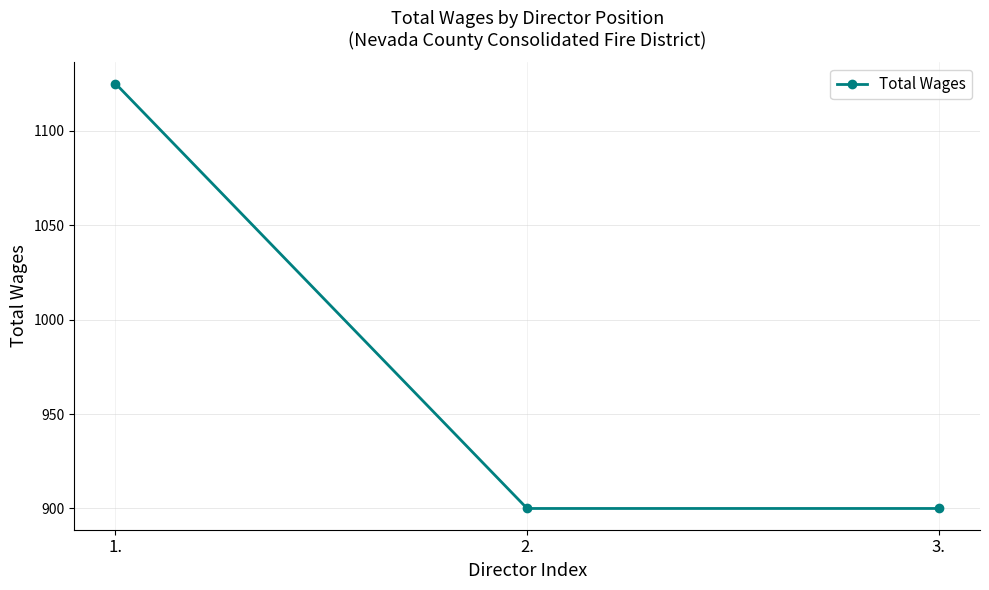

Reading left to right, list all the values displayed in this chart.

1125	900	900